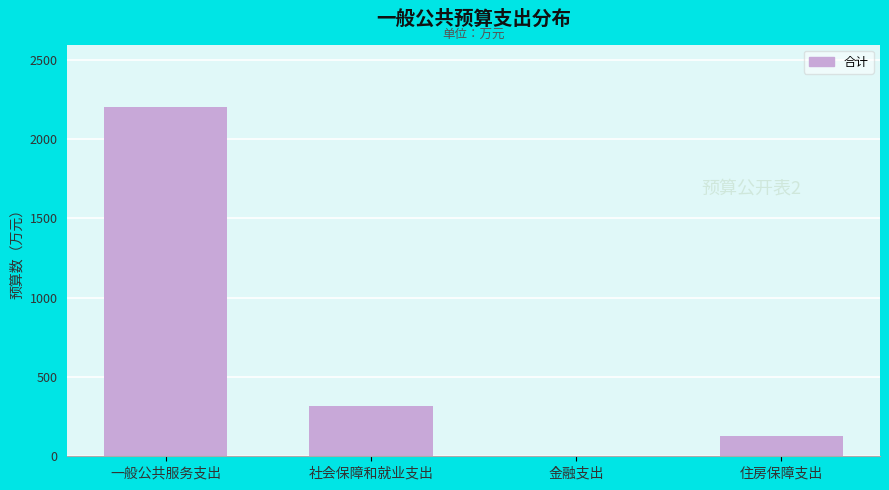

Reading right to left, transcribe all the data shown in this chart.

住房保障支出=130.6	金融支出=2.4	社会保障和就业支出=315.9	一般公共服务支出=2198.4